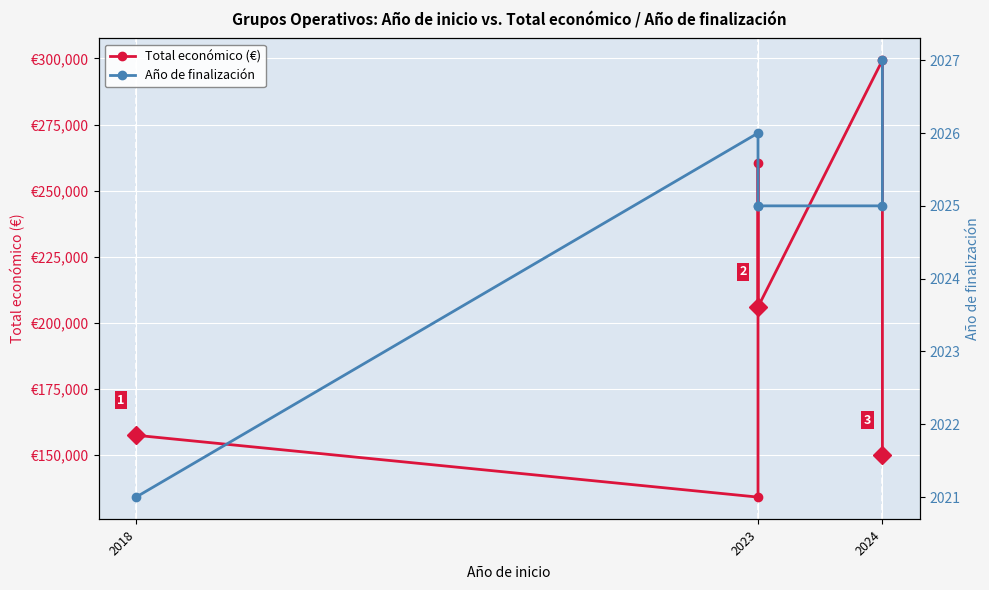

True or false: Año de finalización and Total económico (€) intersect in this chart.

False